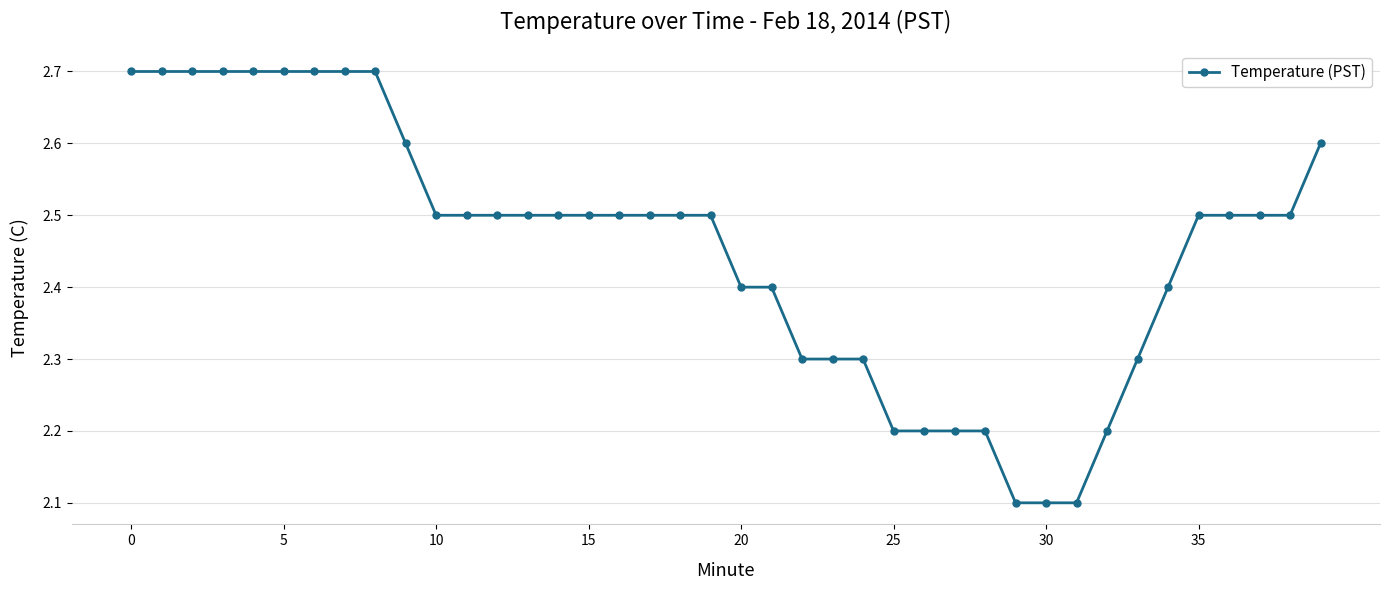

What is the greatest value displayed?

2.7